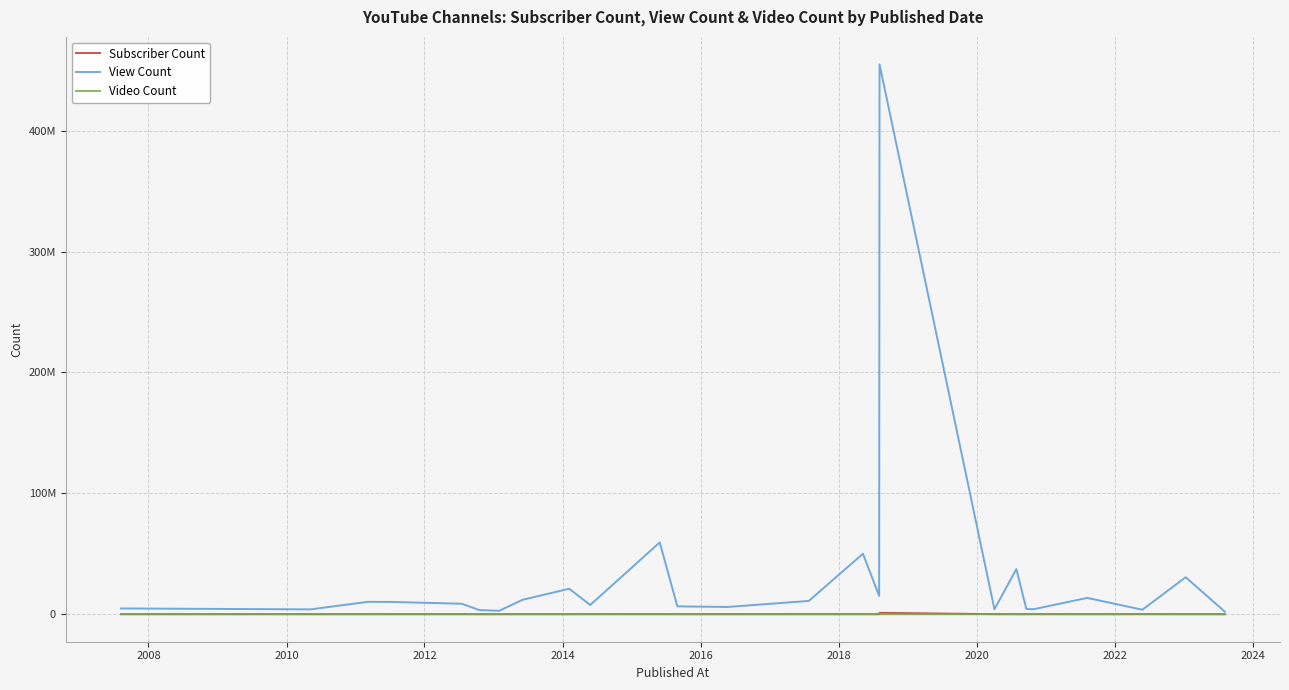

Reading left to right, transcribe all the data shown in this chart.

Subscriber Count: 50300	43700	41900	65100	63200	27600	45300	45600	26100	81900	72600	52100	24600	50700	51200	35600	1170000	70100	49800	25600	107000	28200	89200	30700	31600
View Count: 4782215	4017896	10272373	10181867	8672545	3442286	2837315	11930154	21099180	7620505	59414018	6543130	5986769	11017544	50021308	15168345	454883913	4111308	37339465	4290682	4155377	13510534	3723304	30609500	2113297
Video Count: 776	376	44	721	265	432	72	40	107	343	3301	360	135	3701	149	294	1101	204	2850	706	209	209	20	185	47